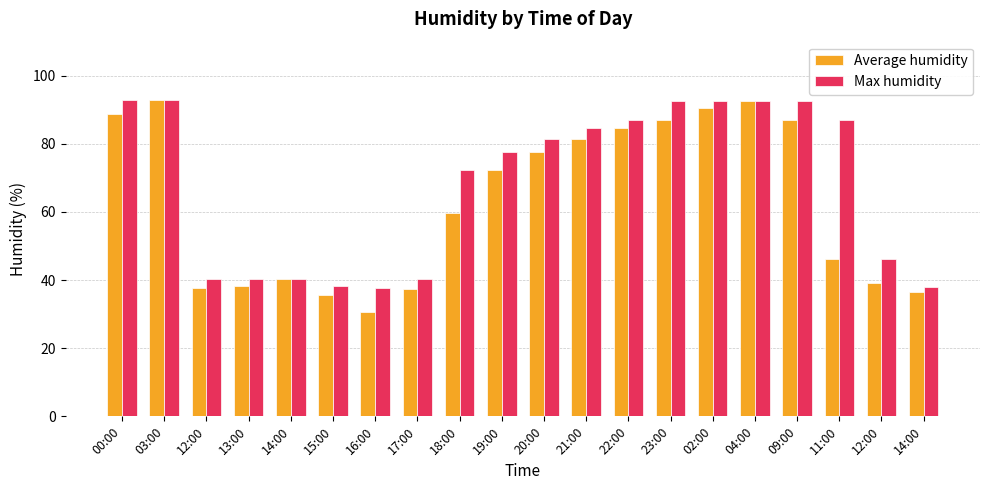

How many values in the Max humidity series are below 81?

10